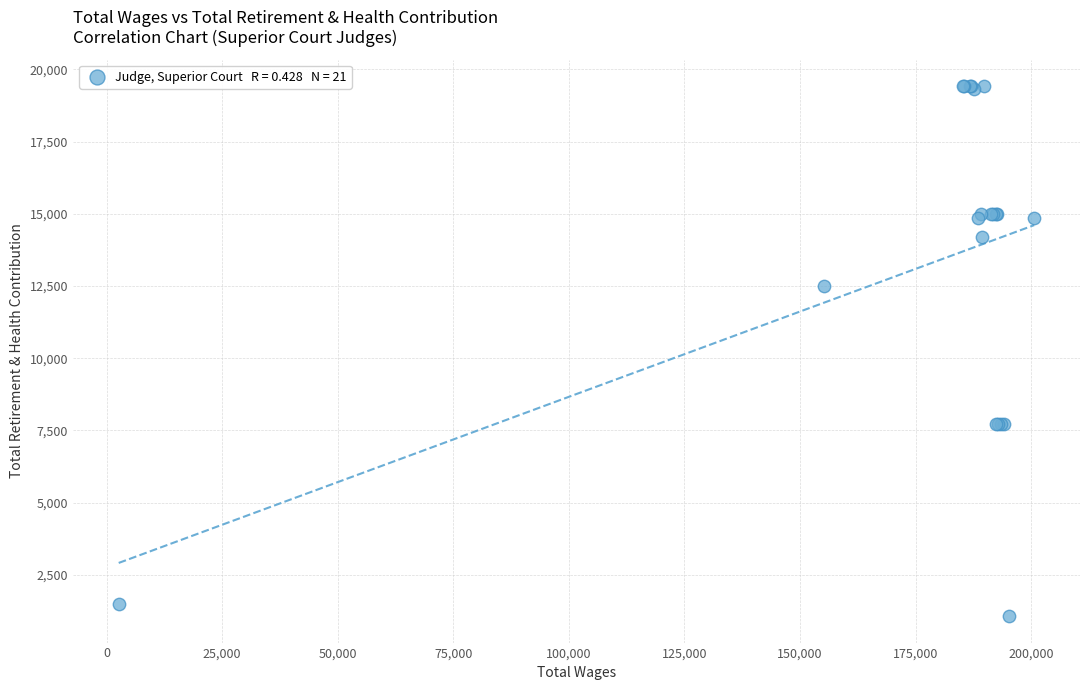

What Y value in the scatter plot is closest to 10249?

12496